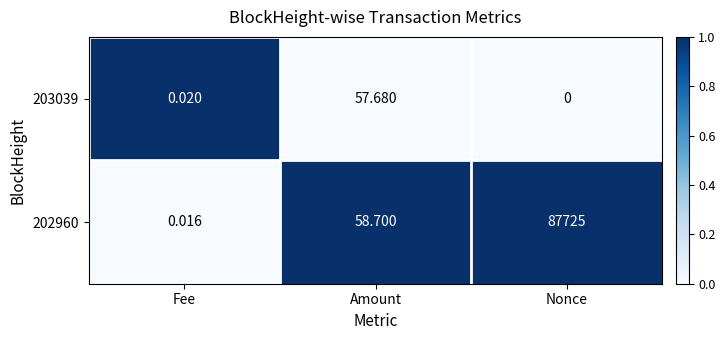

At which category does the chart reach its peak across all series?

Nonce